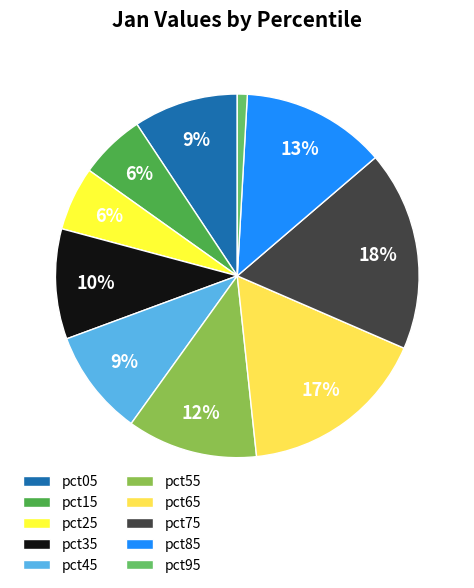

To the nearest percent, what percentage of the pie is pct15?

6%